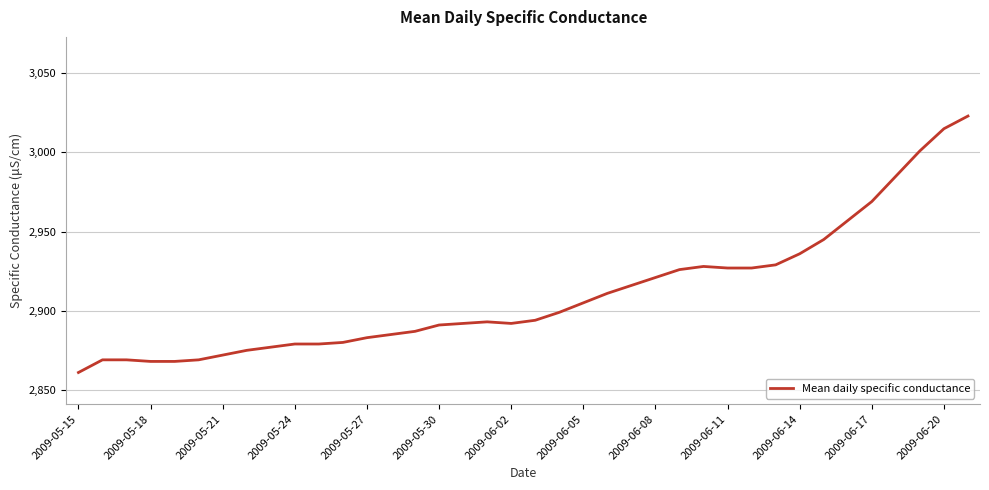

How many values are below 2894?

19